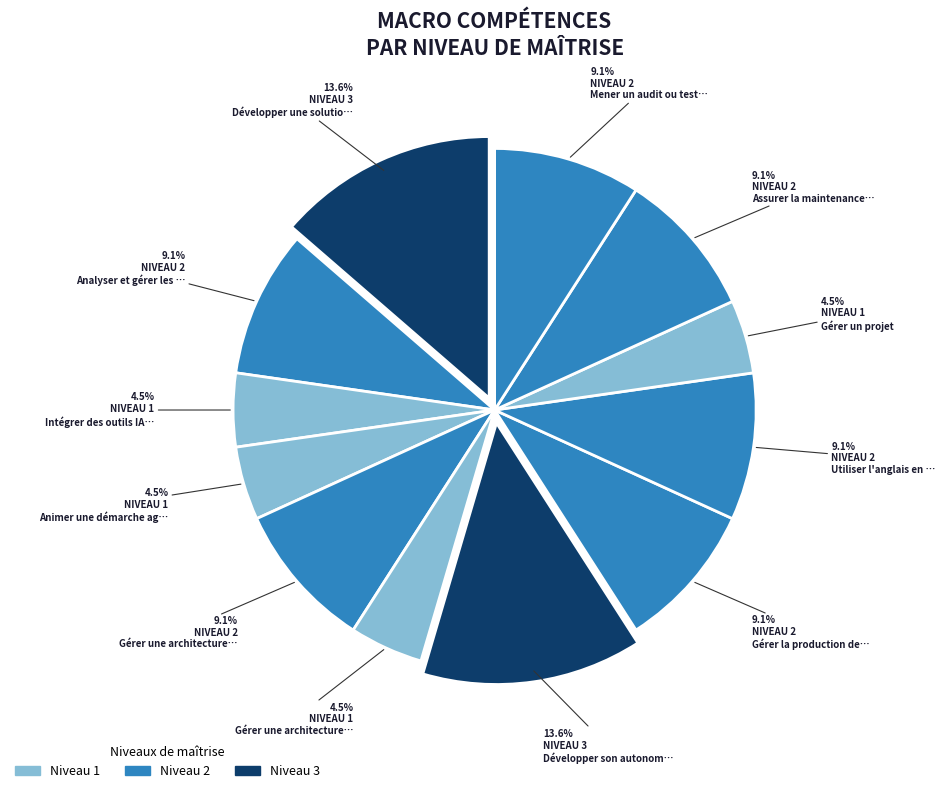

How many slices are in this pie chart?

12